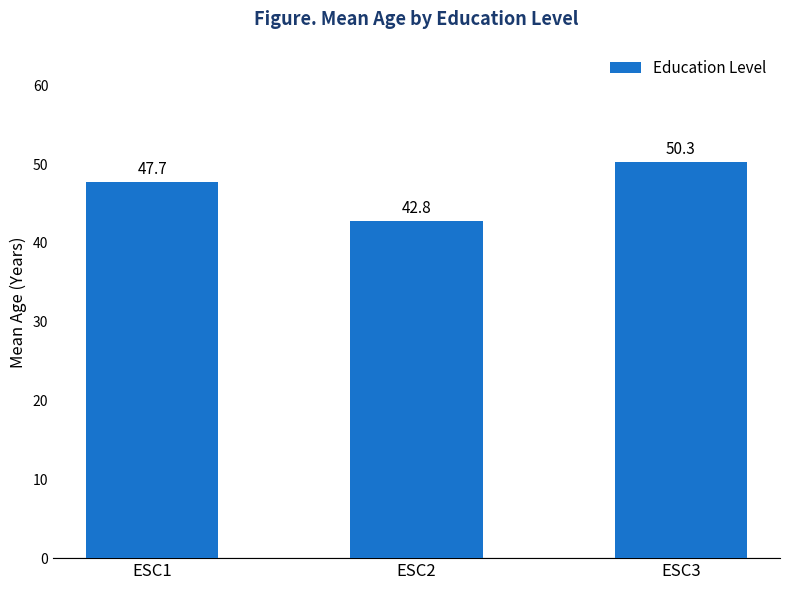

The chart shows a value of 65.0 at ESC2. True or false?

False